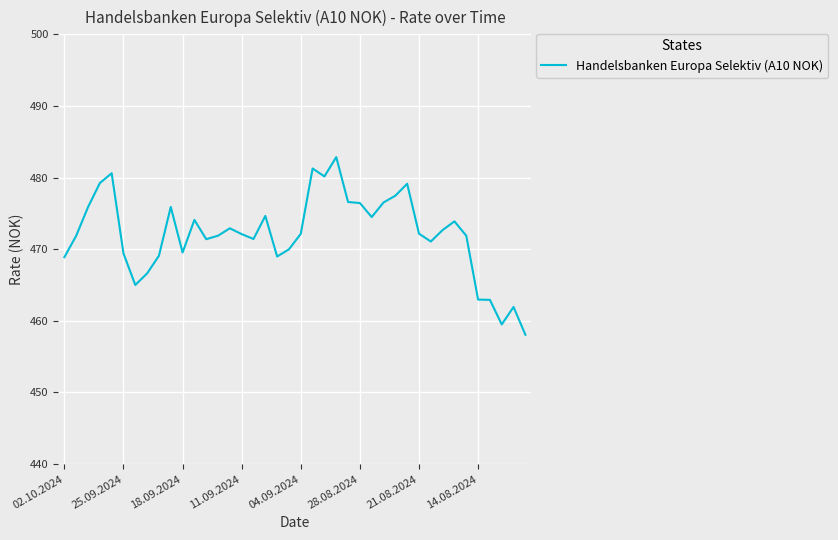

What is the minimum value shown in the chart?

458.1